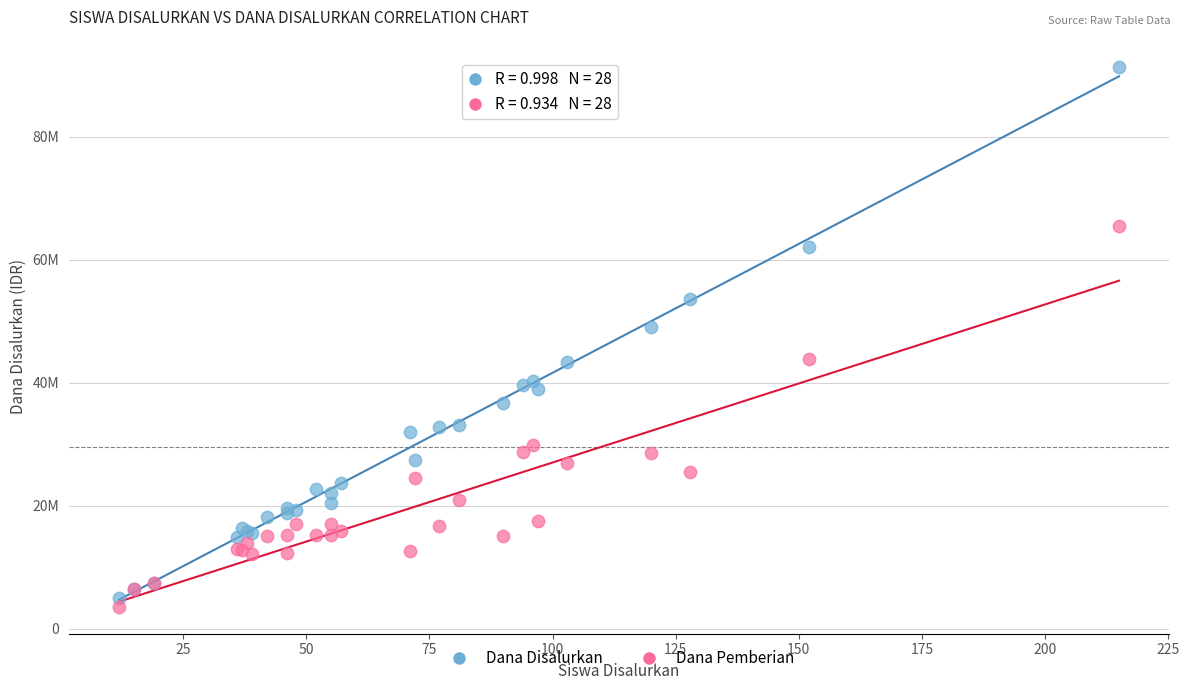

Which series reaches the maximum Y coordinate?

Dana Disalurkan